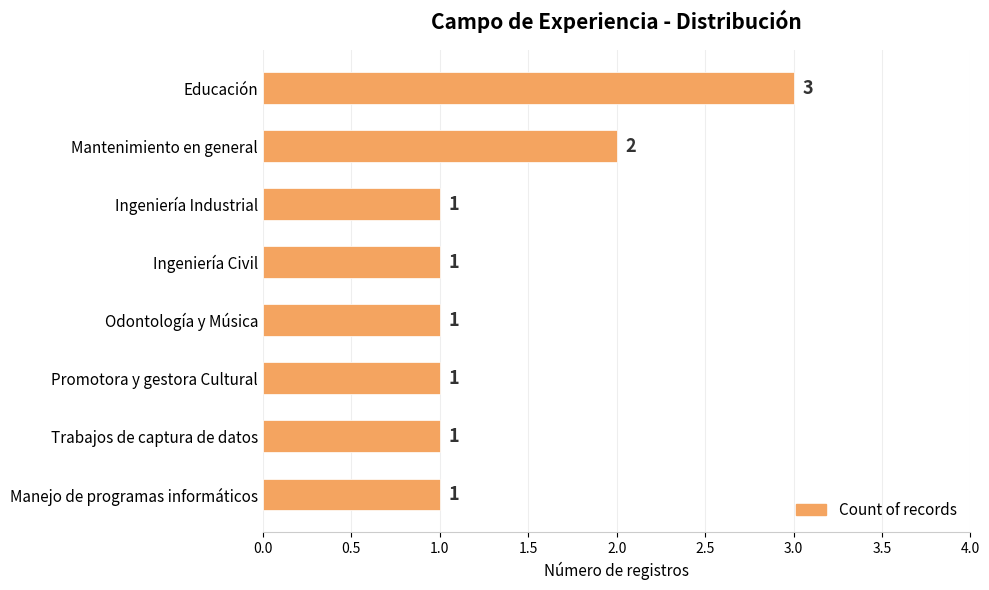

Reading top to bottom, transcribe all the data shown in this chart.

Educación=3	Mantenimiento en general=2	Ingeniería Industrial=1	Ingeniería Civil=1	Odontología y Música=1	Promotora y gestora Cultural=1	Trabajos de captura de datos=1	Manejo de programas informáticos=1